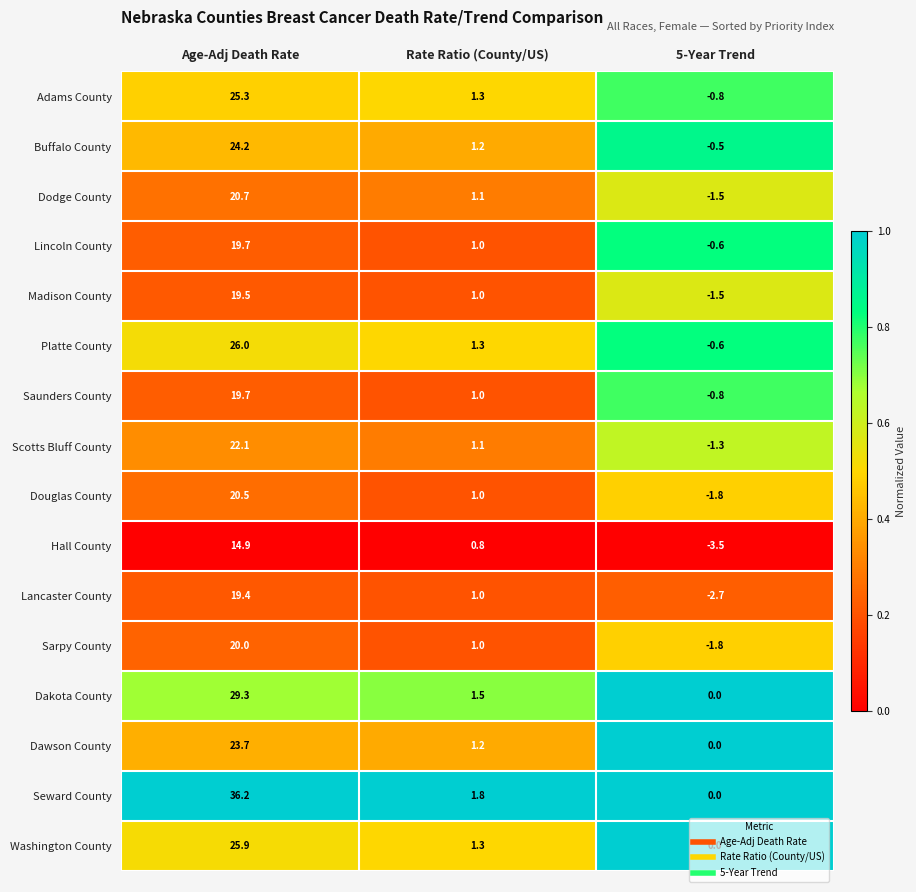

What is the average value of the Adams County series?

8.6